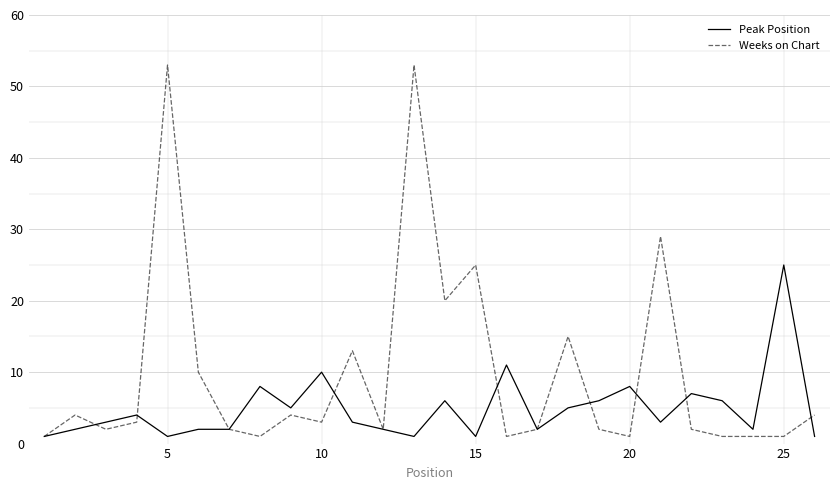

True or false: Weeks on Chart and Peak Position intersect in this chart.

True